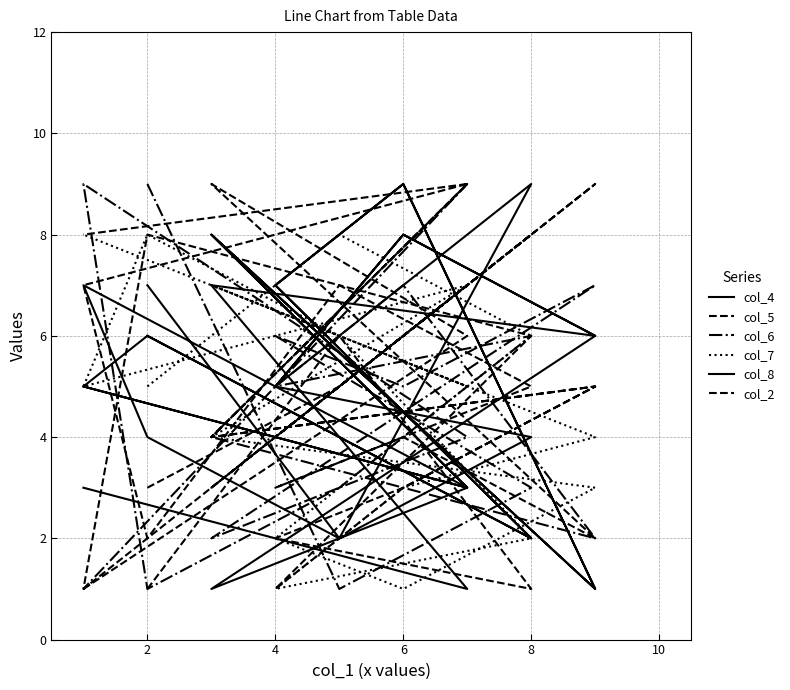

How many values in the col_8 series exceed 5?

8